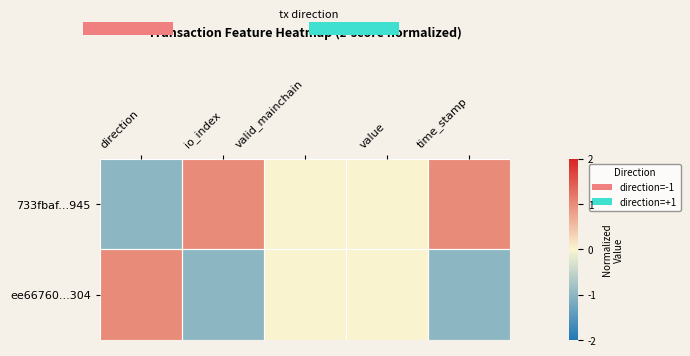

What is the greatest value displayed?

1